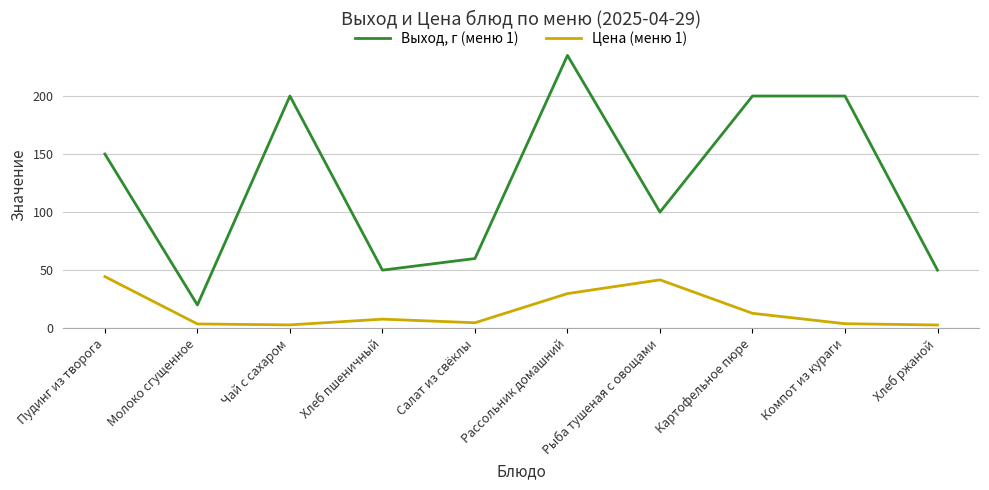

How many series are shown in this chart?

2